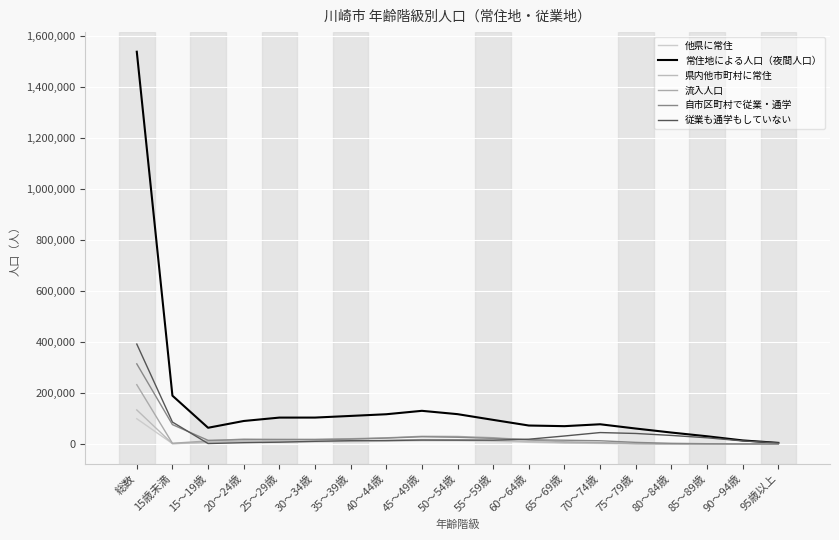

What is the value of the 従業も通学もしていない point at the 19th from the left?

3962